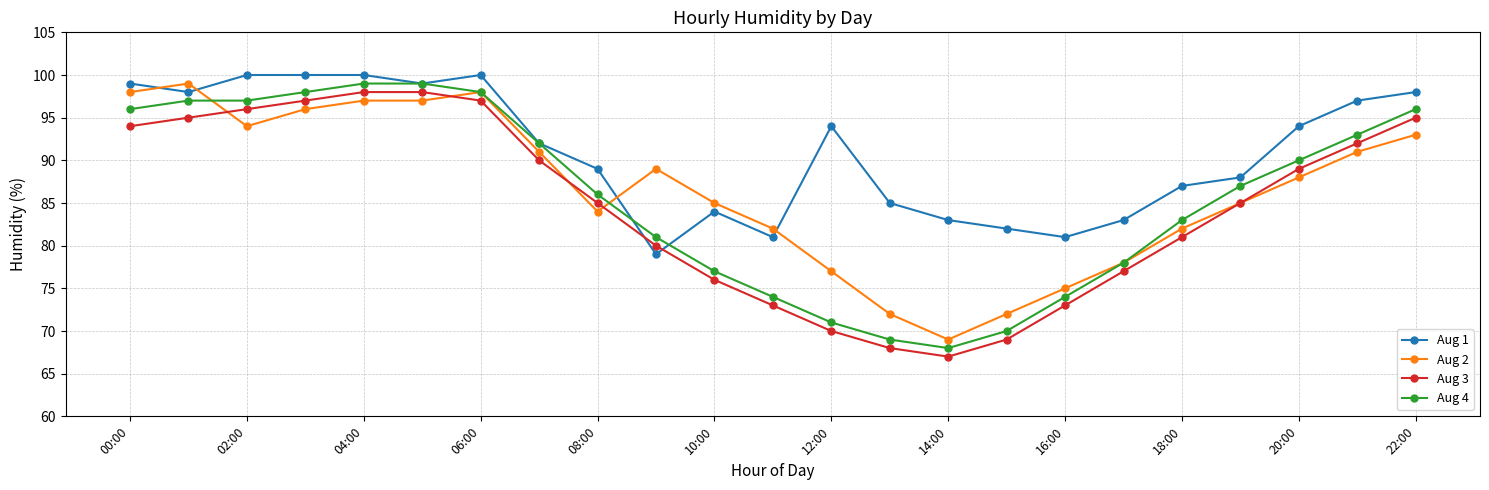

What is the value of the Aug 1 point at the 15th from the left?

83